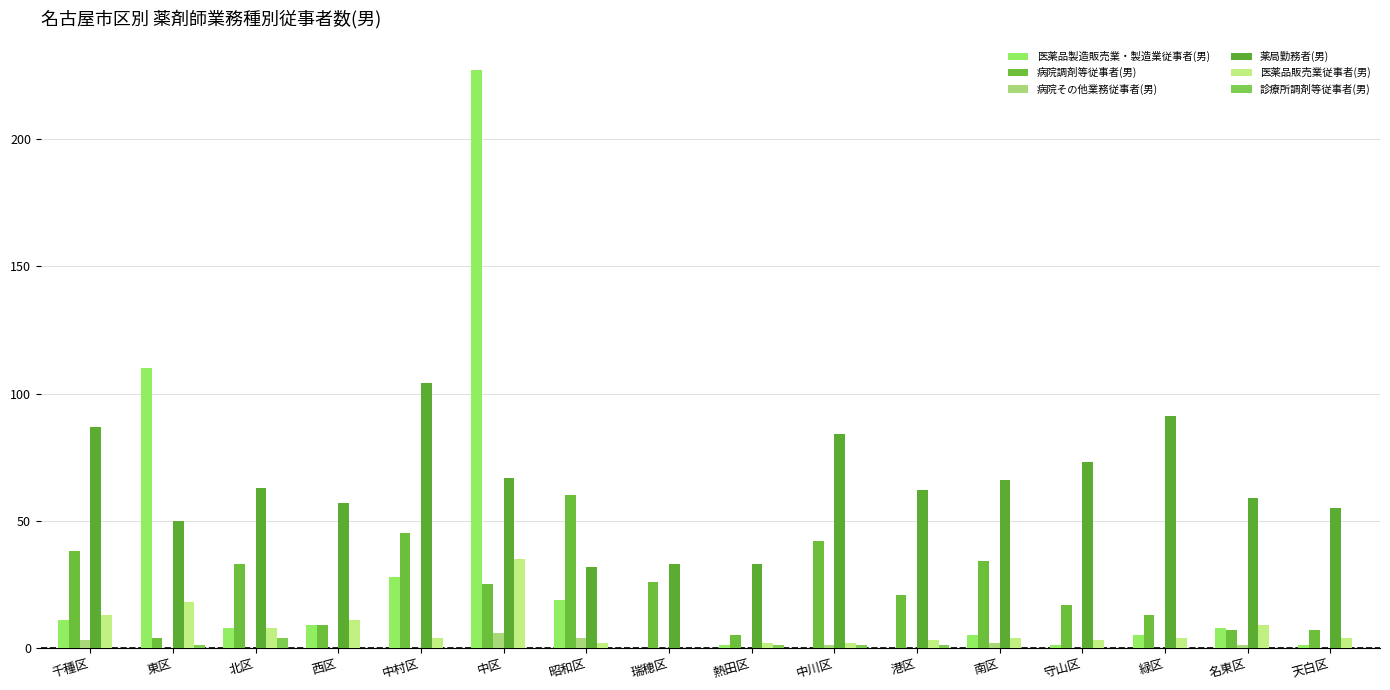

Does the chart contain stacked bars?

No